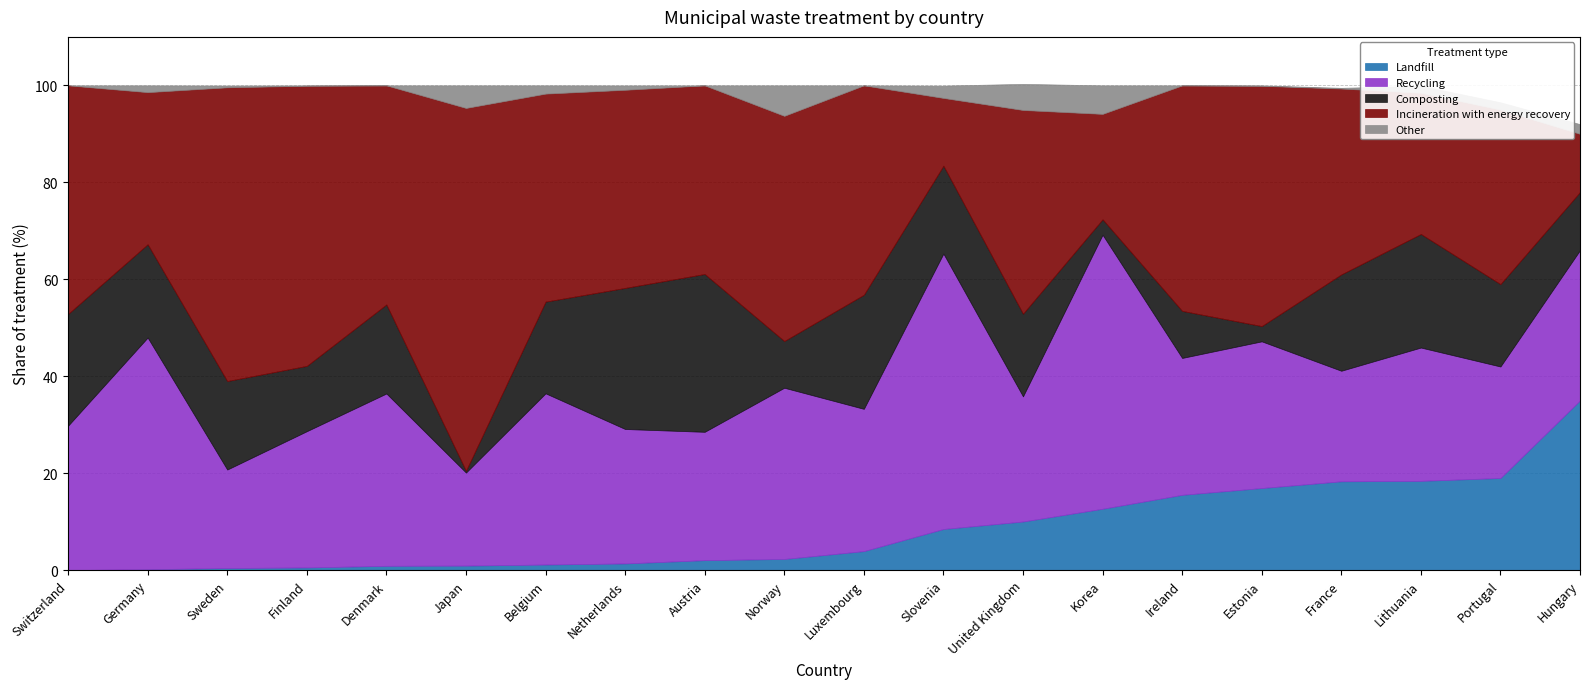

Between Sweden and Austria, which series saw the biggest shift?

Incineration with energy recovery